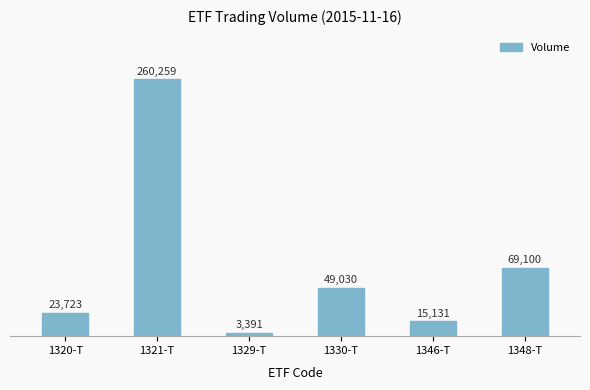

Is it true that the value at 1348-T is 44235?

False